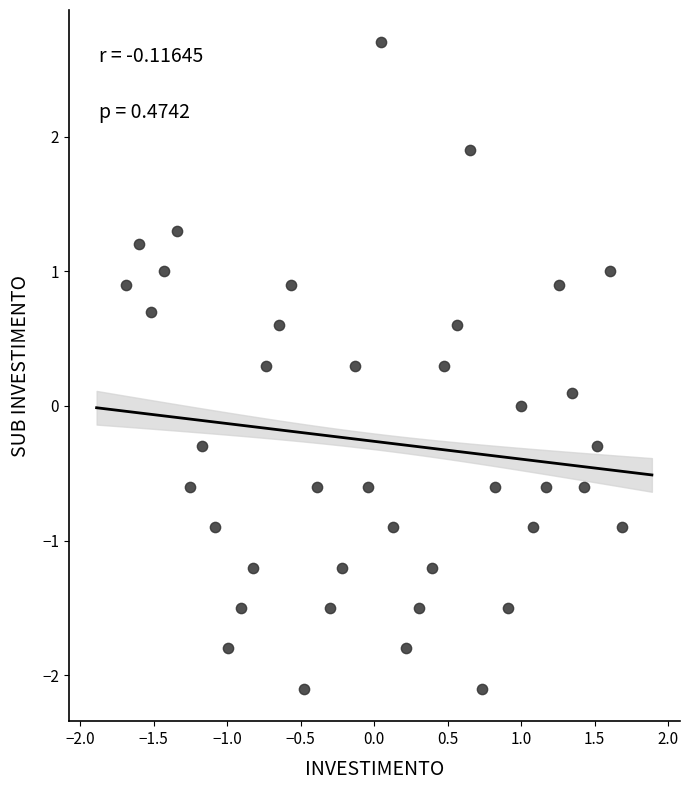

What is the range of X values (max minus min)?

3.4